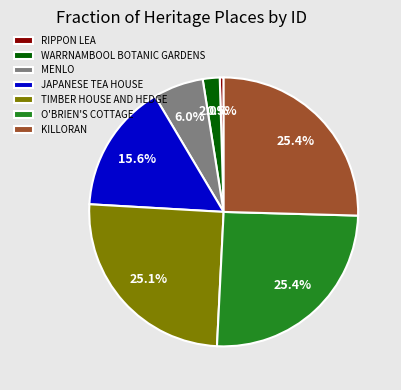

Is there a majority slice in this chart?

No